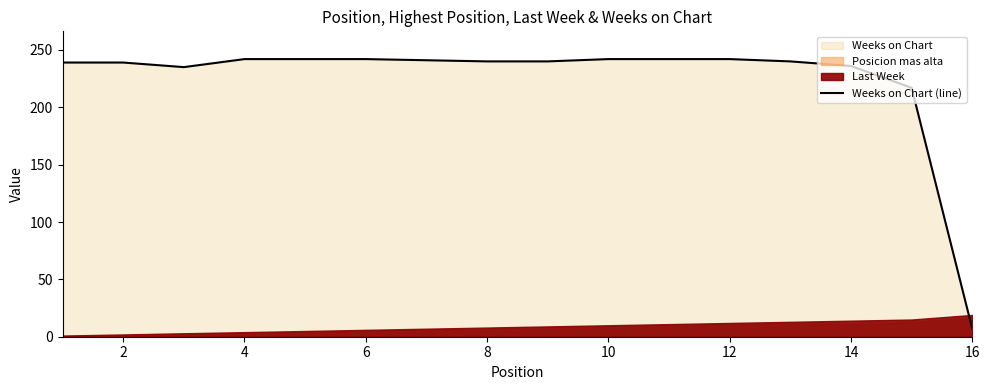

True or false: the data has more than 2 interior local peaks.

False